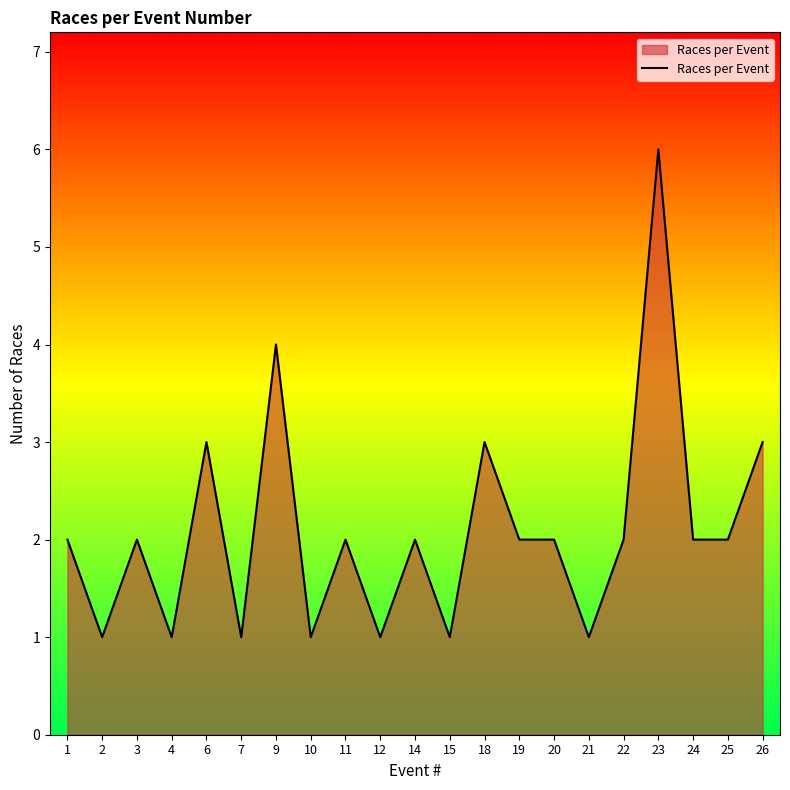

What is the sum of the values at 24 and 3?

4